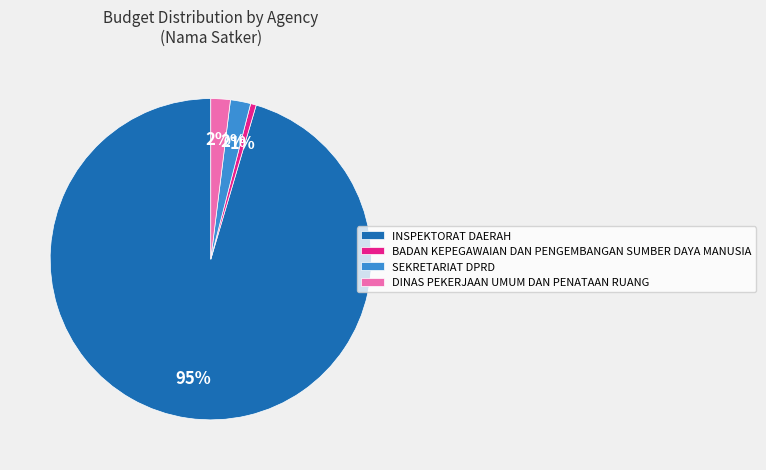

Do INSPEKTORAT DAERAH and DINAS PEKERJAAN UMUM DAN PENATAAN RUANG together represent more than half of the pie?

Yes